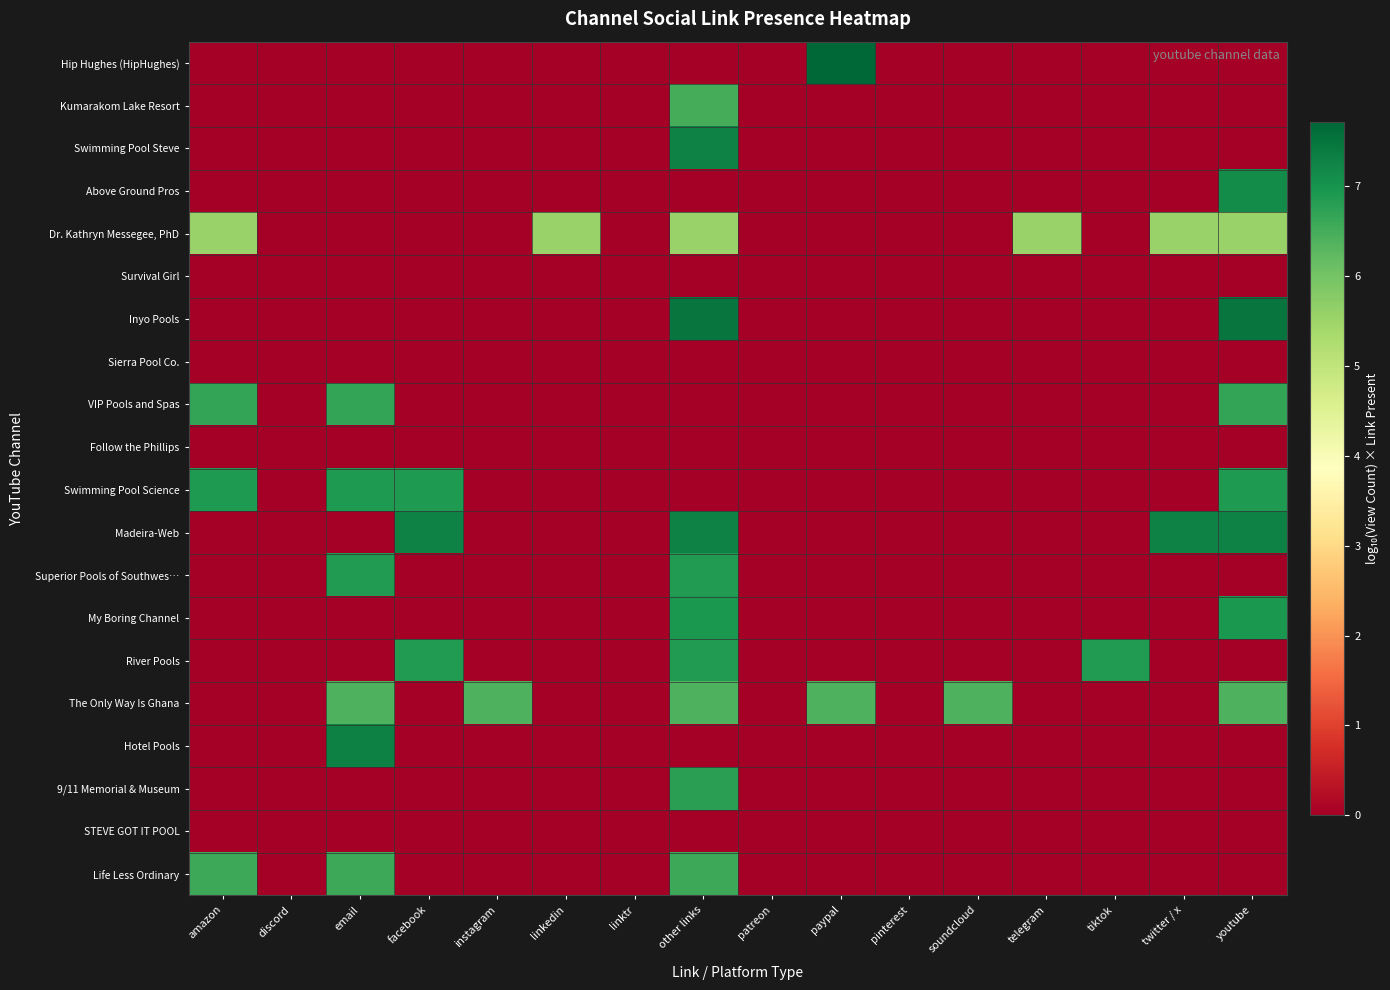

Reading left to right, list all the values displayed in this chart.

Hip Hughes (HipHughes): amazon=0.0	discord=0.0	email=0.0	facebook=0.0	instagram=0.0	linkedin=0.0	linktr=0.0	other links=0.0	patreon=0.0	paypal=7.7	pinterest=0.0	soundcloud=0.0	telegram=0.0	tiktok=0.0	twitter / x=0.0	youtube=0.0
Kumarakom Lake Resort: amazon=0.0	discord=0.0	email=0.0	facebook=0.0	instagram=0.0	linkedin=0.0	linktr=0.0	other links=6.5	patreon=0.0	paypal=0.0	pinterest=0.0	soundcloud=0.0	telegram=0.0	tiktok=0.0	twitter / x=0.0	youtube=0.0
Swimming Pool Steve: amazon=0.0	discord=0.0	email=0.0	facebook=0.0	instagram=0.0	linkedin=0.0	linktr=0.0	other links=7.3	patreon=0.0	paypal=0.0	pinterest=0.0	soundcloud=0.0	telegram=0.0	tiktok=0.0	twitter / x=0.0	youtube=0.0
Above Ground Pros: amazon=0.0	discord=0.0	email=0.0	facebook=0.0	instagram=0.0	linkedin=0.0	linktr=0.0	other links=0.0	patreon=0.0	paypal=0.0	pinterest=0.0	soundcloud=0.0	telegram=0.0	tiktok=0.0	twitter / x=0.0	youtube=7.1
Dr. Kathryn Messegee, PhD: amazon=5.6	discord=0.0	email=0.0	facebook=0.0	instagram=0.0	linkedin=5.6	linktr=0.0	other links=5.6	patreon=0.0	paypal=0.0	pinterest=0.0	soundcloud=0.0	telegram=5.6	tiktok=0.0	twitter / x=5.6	youtube=5.6
Survival Girl: amazon=0.0	discord=0.0	email=0.0	facebook=0.0	instagram=0.0	linkedin=0.0	linktr=0.0	other links=0.0	patreon=0.0	paypal=0.0	pinterest=0.0	soundcloud=0.0	telegram=0.0	tiktok=0.0	twitter / x=0.0	youtube=0.0
Inyo Pools: amazon=0.0	discord=0.0	email=0.0	facebook=0.0	instagram=0.0	linkedin=0.0	linktr=0.0	other links=7.5	patreon=0.0	paypal=0.0	pinterest=0.0	soundcloud=0.0	telegram=0.0	tiktok=0.0	twitter / x=0.0	youtube=7.5
Sierra Pool Co.: amazon=0.0	discord=0.0	email=0.0	facebook=0.0	instagram=0.0	linkedin=0.0	linktr=0.0	other links=0.0	patreon=0.0	paypal=0.0	pinterest=0.0	soundcloud=0.0	telegram=0.0	tiktok=0.0	twitter / x=0.0	youtube=0.0
VIP Pools and Spas: amazon=6.7	discord=0.0	email=6.7	facebook=0.0	instagram=0.0	linkedin=0.0	linktr=0.0	other links=0.0	patreon=0.0	paypal=0.0	pinterest=0.0	soundcloud=0.0	telegram=0.0	tiktok=0.0	twitter / x=0.0	youtube=6.7
Follow the Phillips: amazon=0.0	discord=0.0	email=0.0	facebook=0.0	instagram=0.0	linkedin=0.0	linktr=0.0	other links=0.0	patreon=0.0	paypal=0.0	pinterest=0.0	soundcloud=0.0	telegram=0.0	tiktok=0.0	twitter / x=0.0	youtube=0.0
Swimming Pool Science: amazon=6.9	discord=0.0	email=6.9	facebook=6.9	instagram=0.0	linkedin=0.0	linktr=0.0	other links=0.0	patreon=0.0	paypal=0.0	pinterest=0.0	soundcloud=0.0	telegram=0.0	tiktok=0.0	twitter / x=0.0	youtube=6.9
Madeira-Web: amazon=0.0	discord=0.0	email=0.0	facebook=7.3	instagram=0.0	linkedin=0.0	linktr=0.0	other links=7.3	patreon=0.0	paypal=0.0	pinterest=0.0	soundcloud=0.0	telegram=0.0	tiktok=0.0	twitter / x=7.3	youtube=7.3
Superior Pools of Southwes…: amazon=0.0	discord=0.0	email=6.9	facebook=0.0	instagram=0.0	linkedin=0.0	linktr=0.0	other links=6.9	patreon=0.0	paypal=0.0	pinterest=0.0	soundcloud=0.0	telegram=0.0	tiktok=0.0	twitter / x=0.0	youtube=0.0
My Boring Channel: amazon=0.0	discord=0.0	email=0.0	facebook=0.0	instagram=0.0	linkedin=0.0	linktr=0.0	other links=6.9	patreon=0.0	paypal=0.0	pinterest=0.0	soundcloud=0.0	telegram=0.0	tiktok=0.0	twitter / x=0.0	youtube=6.9
River Pools: amazon=0.0	discord=0.0	email=0.0	facebook=6.9	instagram=0.0	linkedin=0.0	linktr=0.0	other links=6.9	patreon=0.0	paypal=0.0	pinterest=0.0	soundcloud=0.0	telegram=0.0	tiktok=6.9	twitter / x=0.0	youtube=0.0
The Only Way Is Ghana: amazon=0.0	discord=0.0	email=6.4	facebook=0.0	instagram=6.4	linkedin=0.0	linktr=0.0	other links=6.4	patreon=0.0	paypal=6.4	pinterest=0.0	soundcloud=6.4	telegram=0.0	tiktok=0.0	twitter / x=0.0	youtube=6.4
Hotel Pools: amazon=0.0	discord=0.0	email=7.3	facebook=0.0	instagram=0.0	linkedin=0.0	linktr=0.0	other links=0.0	patreon=0.0	paypal=0.0	pinterest=0.0	soundcloud=0.0	telegram=0.0	tiktok=0.0	twitter / x=0.0	youtube=0.0
9/11 Memorial & Museum: amazon=0.0	discord=0.0	email=0.0	facebook=0.0	instagram=0.0	linkedin=0.0	linktr=0.0	other links=6.8	patreon=0.0	paypal=0.0	pinterest=0.0	soundcloud=0.0	telegram=0.0	tiktok=0.0	twitter / x=0.0	youtube=0.0
STEVE GOT IT POOL: amazon=0.0	discord=0.0	email=0.0	facebook=0.0	instagram=0.0	linkedin=0.0	linktr=0.0	other links=0.0	patreon=0.0	paypal=0.0	pinterest=0.0	soundcloud=0.0	telegram=0.0	tiktok=0.0	twitter / x=0.0	youtube=0.0
Life Less Ordinary: amazon=6.6	discord=0.0	email=6.6	facebook=0.0	instagram=0.0	linkedin=0.0	linktr=0.0	other links=6.6	patreon=0.0	paypal=0.0	pinterest=0.0	soundcloud=0.0	telegram=0.0	tiktok=0.0	twitter / x=0.0	youtube=0.0